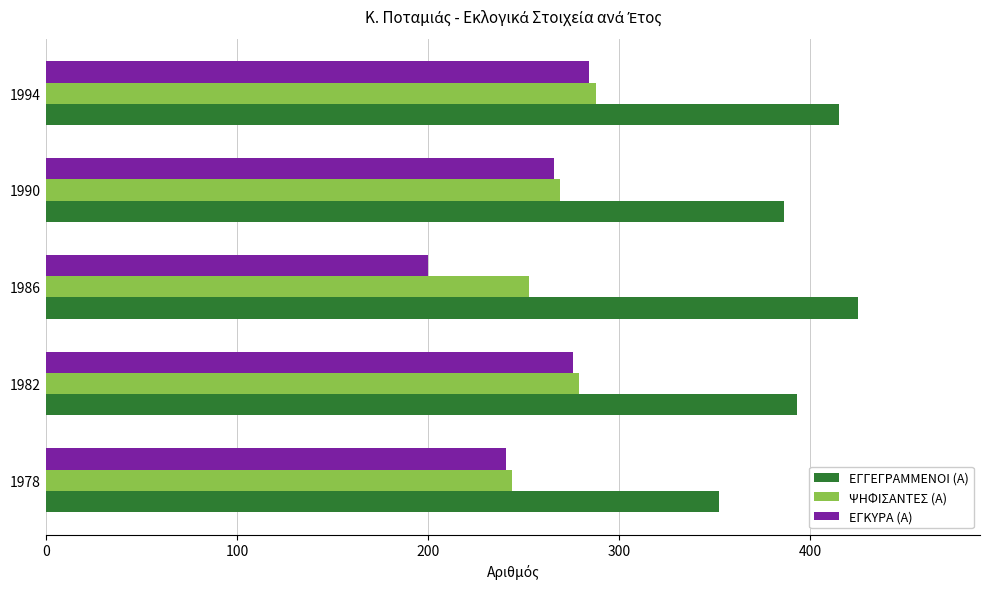

Between 1978 and 1990, which series saw the biggest shift?

ΕΓΓΕΓΡΑΜΜΕΝΟΙ (Α)